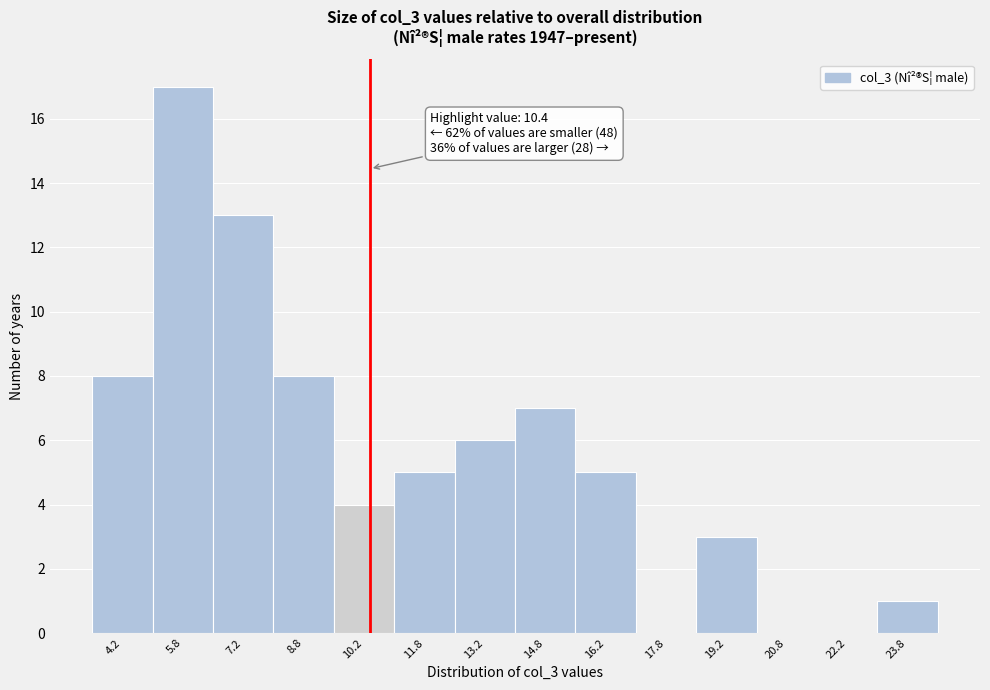

Over which range of the x-axis is the bar tallest?

5.0 to 6.5